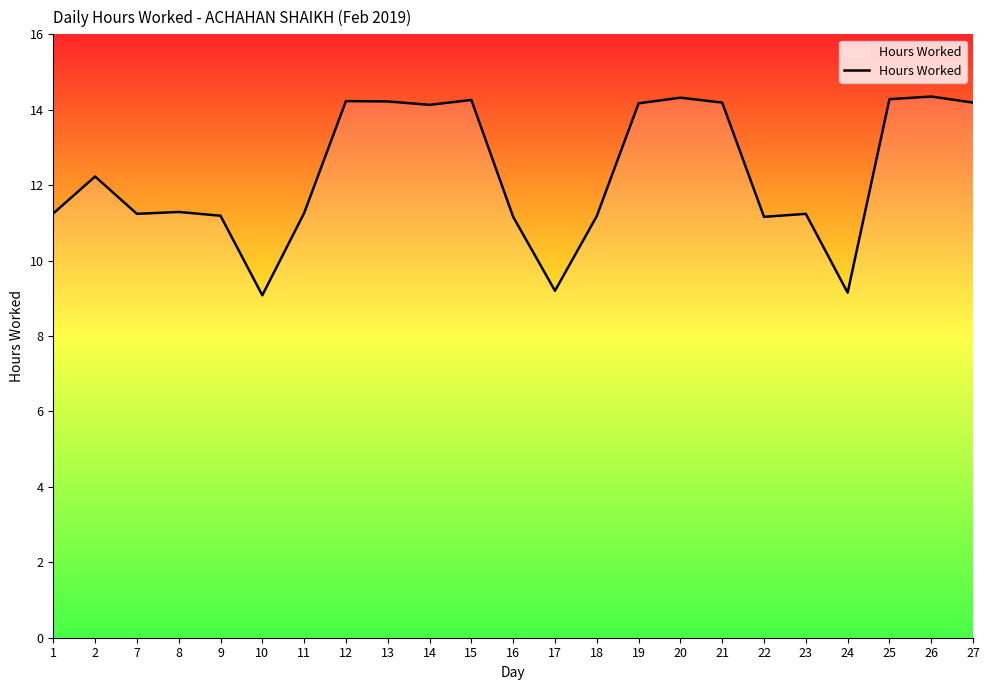

True or false: the data shows 11.2 at 7.

True